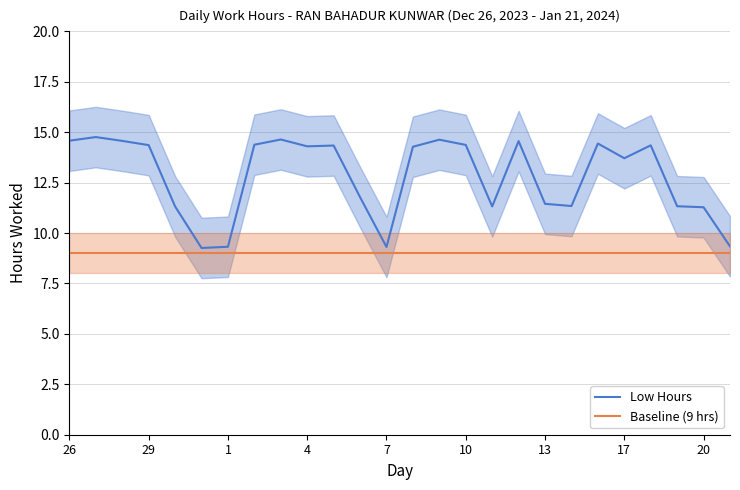

True or false: Low Hours and Baseline (9 hrs) cross at least once.

False